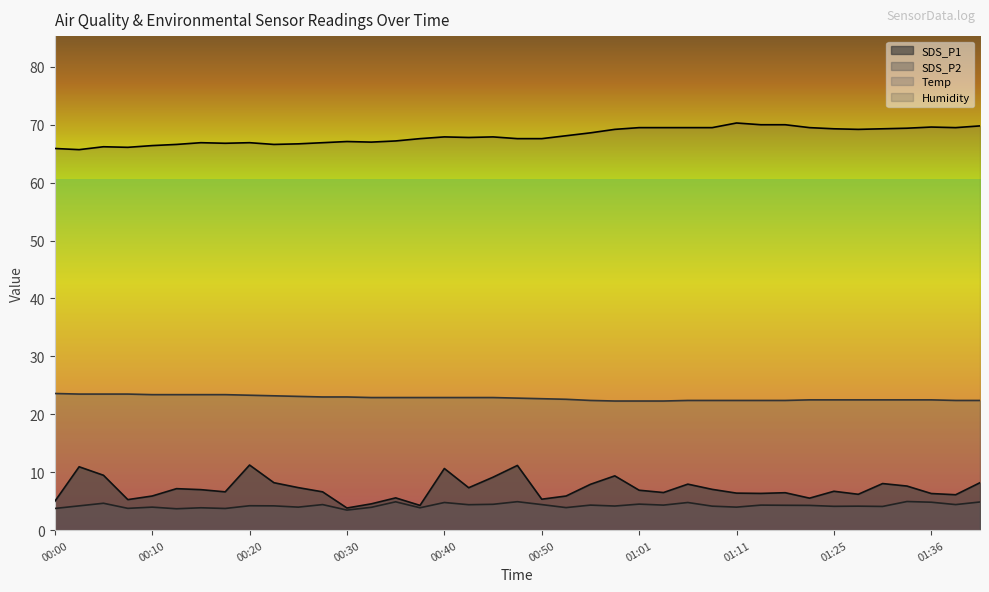

What is the maximum value for SDS_P2?

5.0